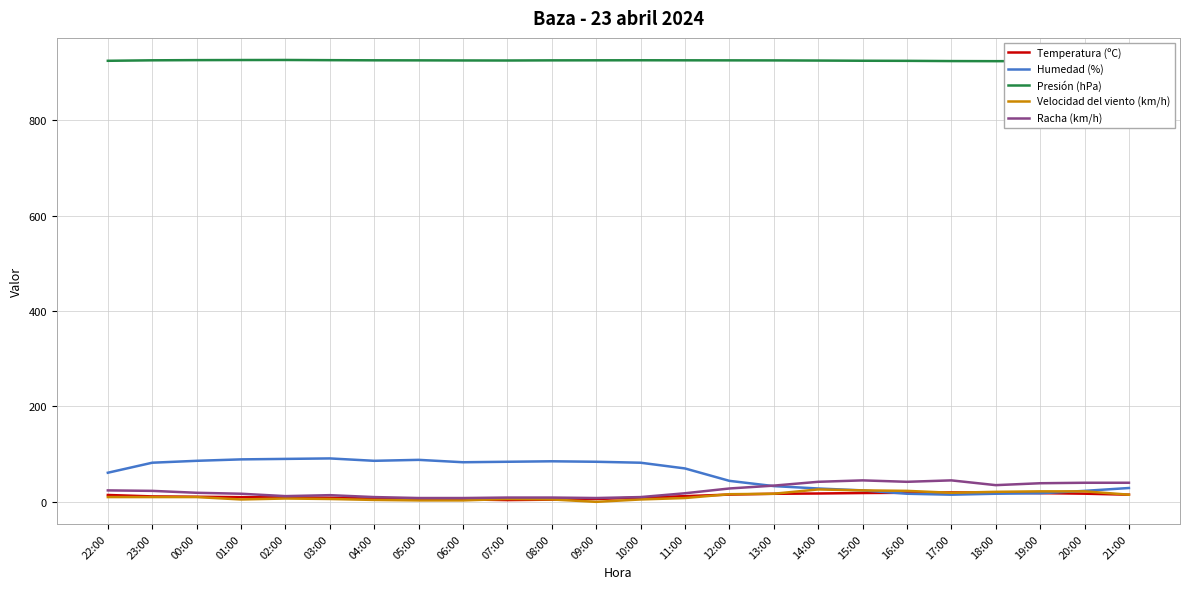

What is the greatest value displayed?

926.0